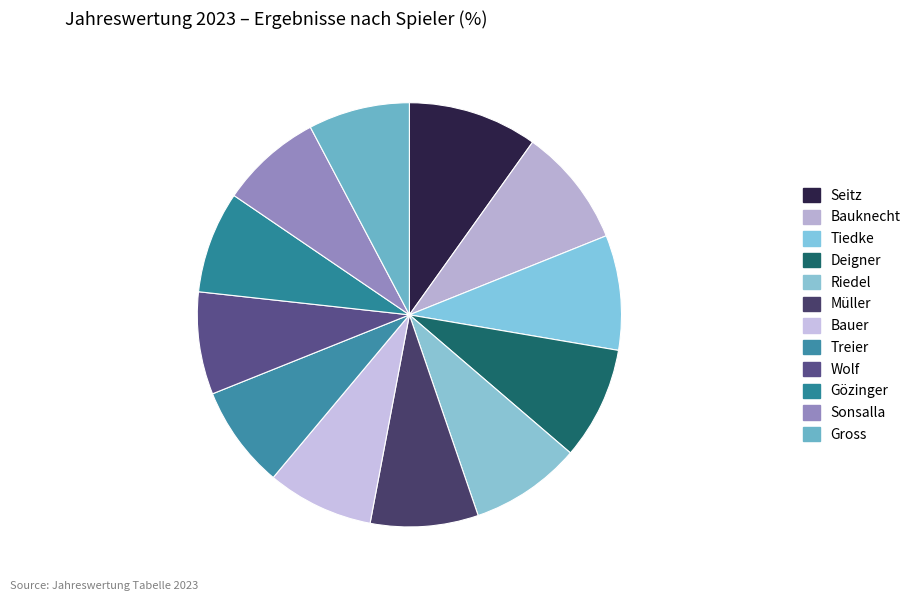

How many segments does this pie chart have?

12